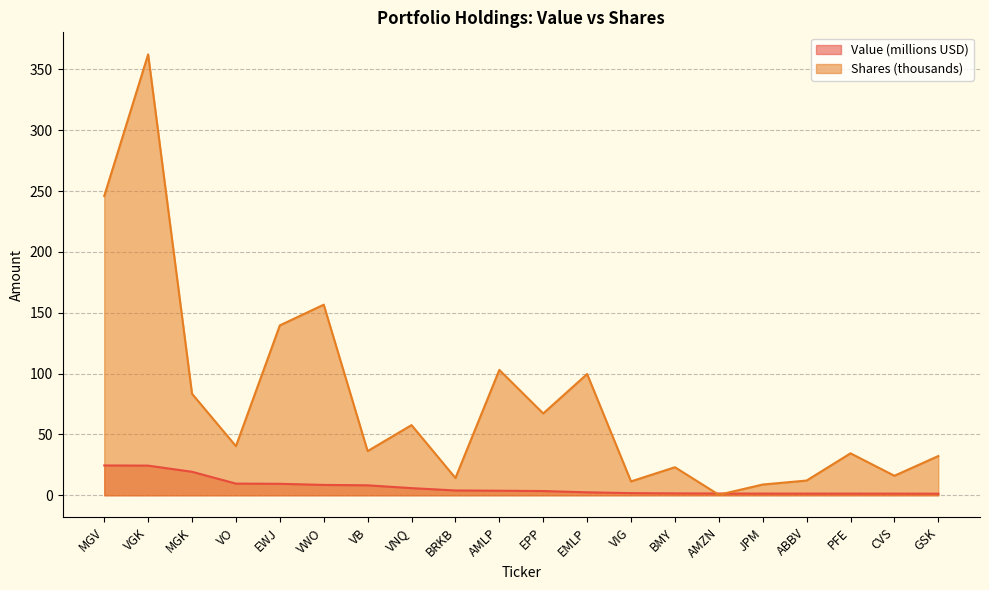

What position from the left is PFE?

18